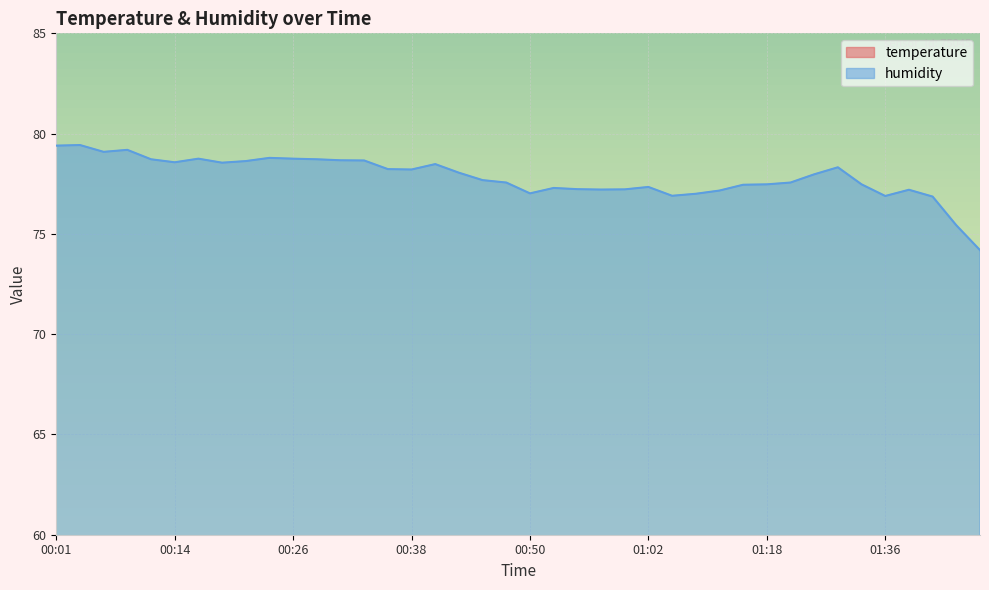

True or false: temperature and humidity intersect in this chart.

False